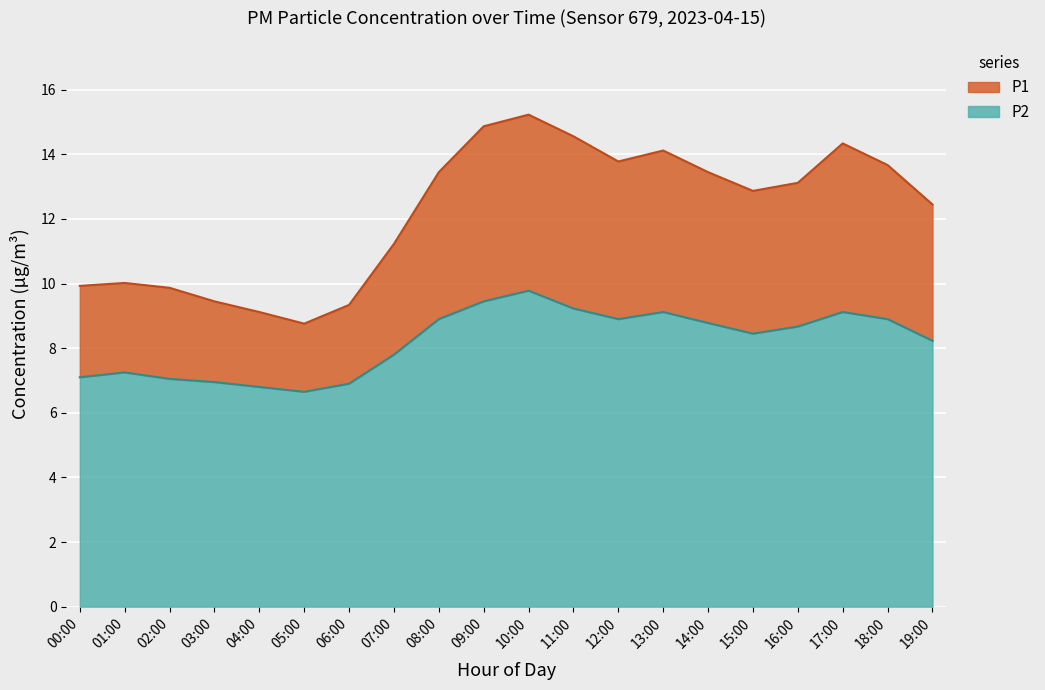

Which series has the largest total across all categories?

P1